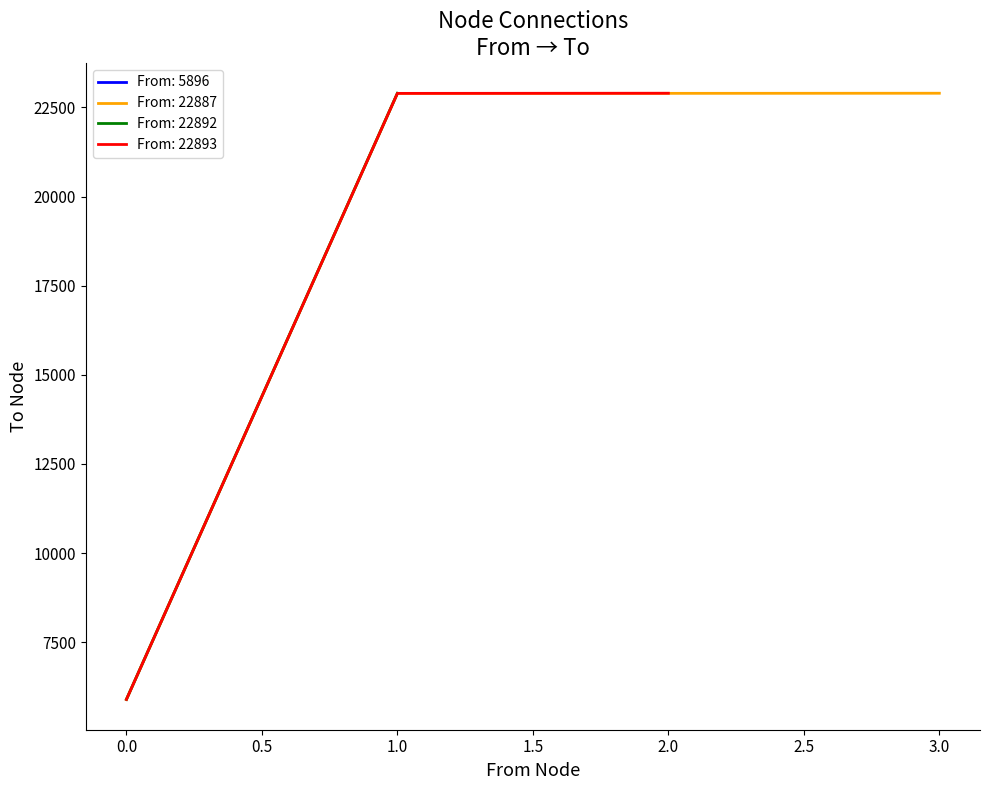

Does the chart have visible grid lines?

No